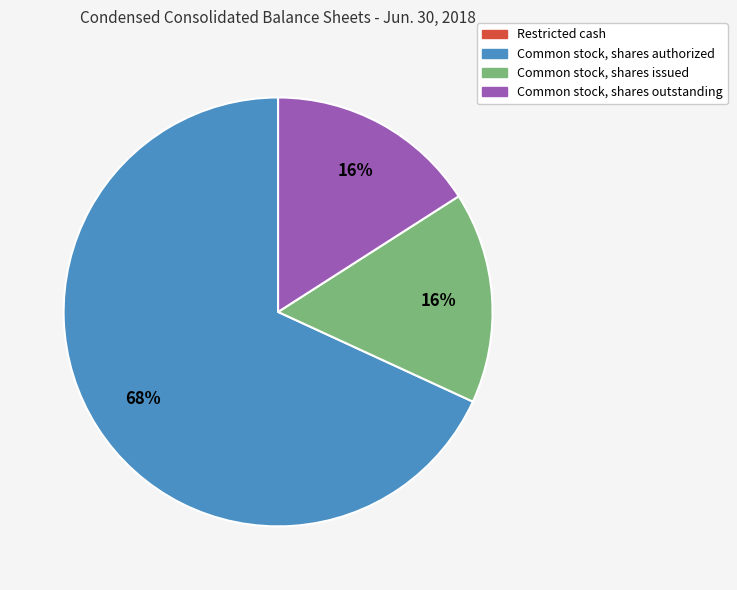

Does Common stock, shares authorized account for over 50% of the chart?

Yes